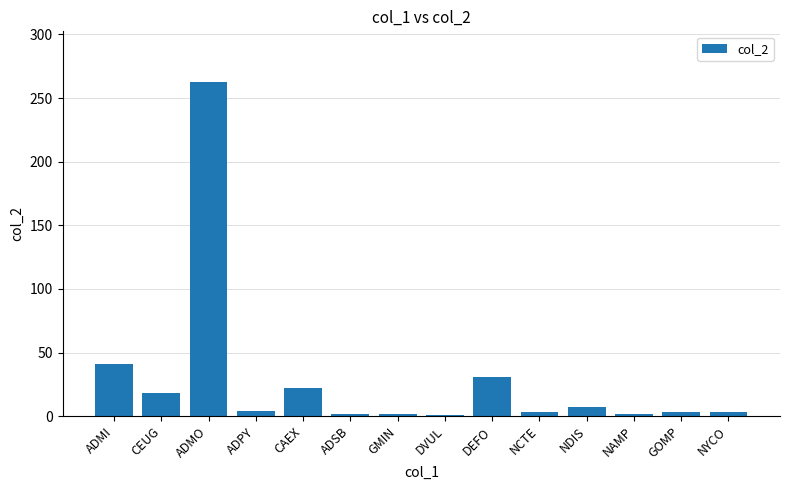

How many bars are there in total?

14